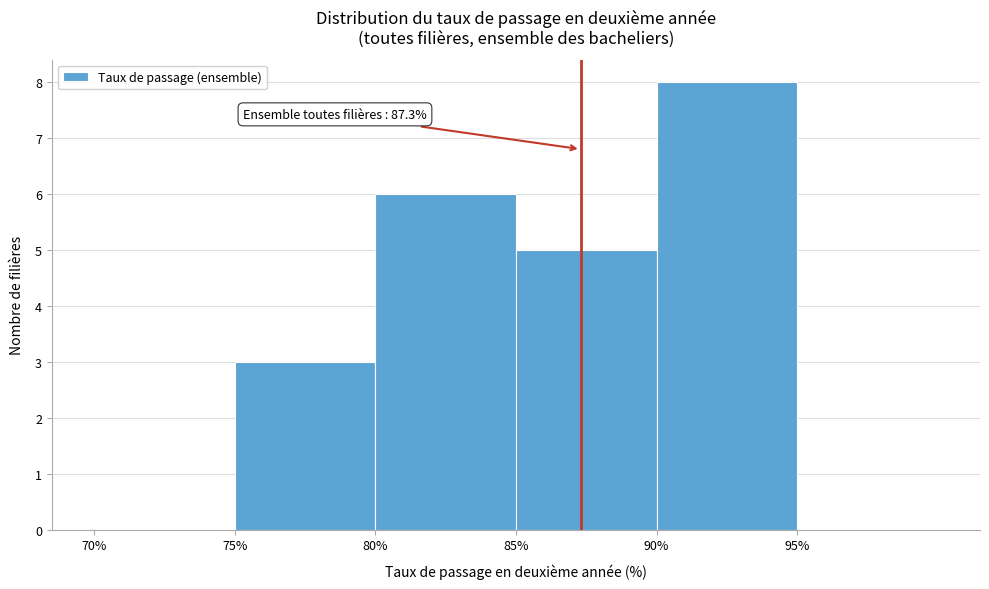

Which range on the x-axis has the tallest bar?

90 to 95